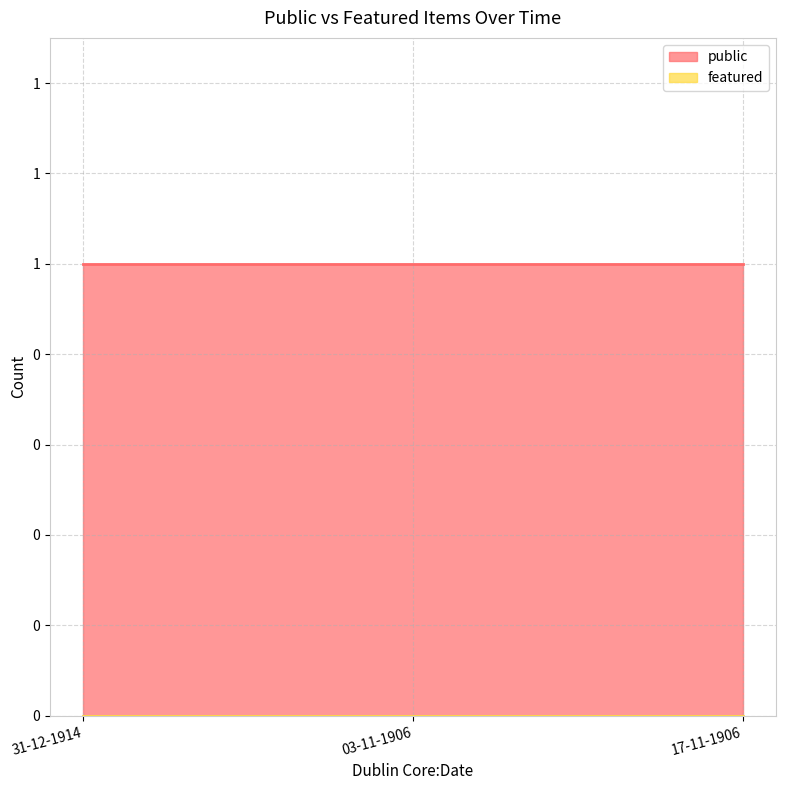

Which series changed the most between 03-11-1906 and 17-11-1906?

public